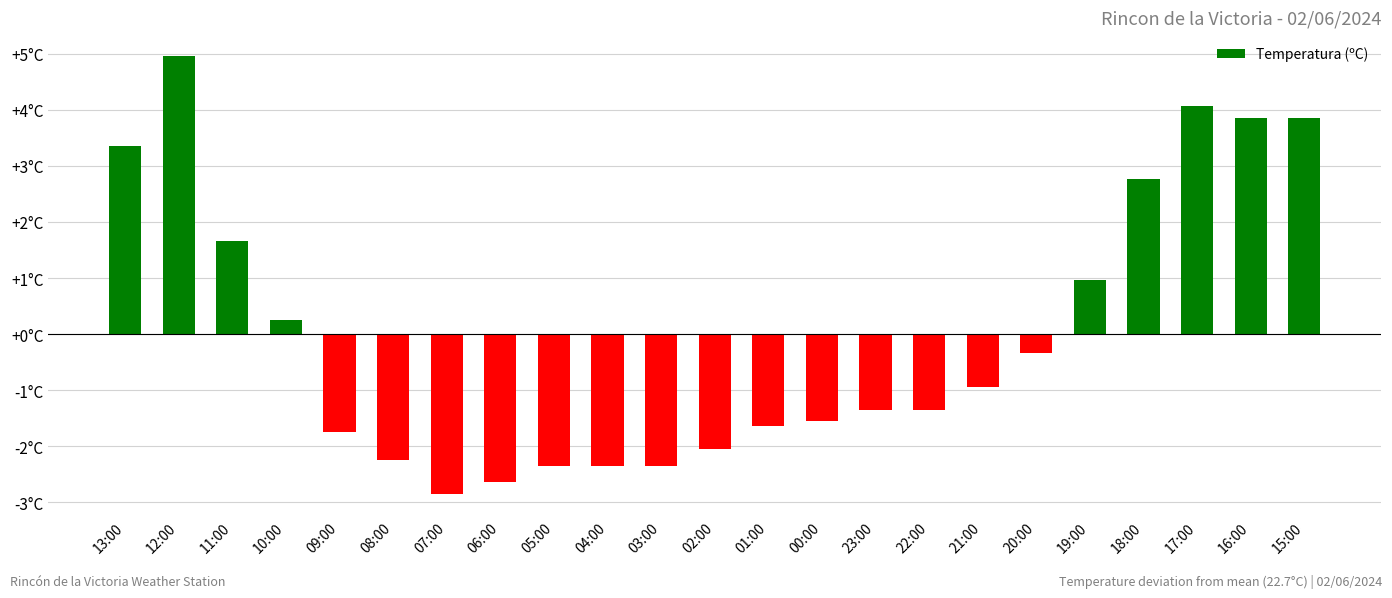

Is it true that the value at 22:00 is -1.3?

True